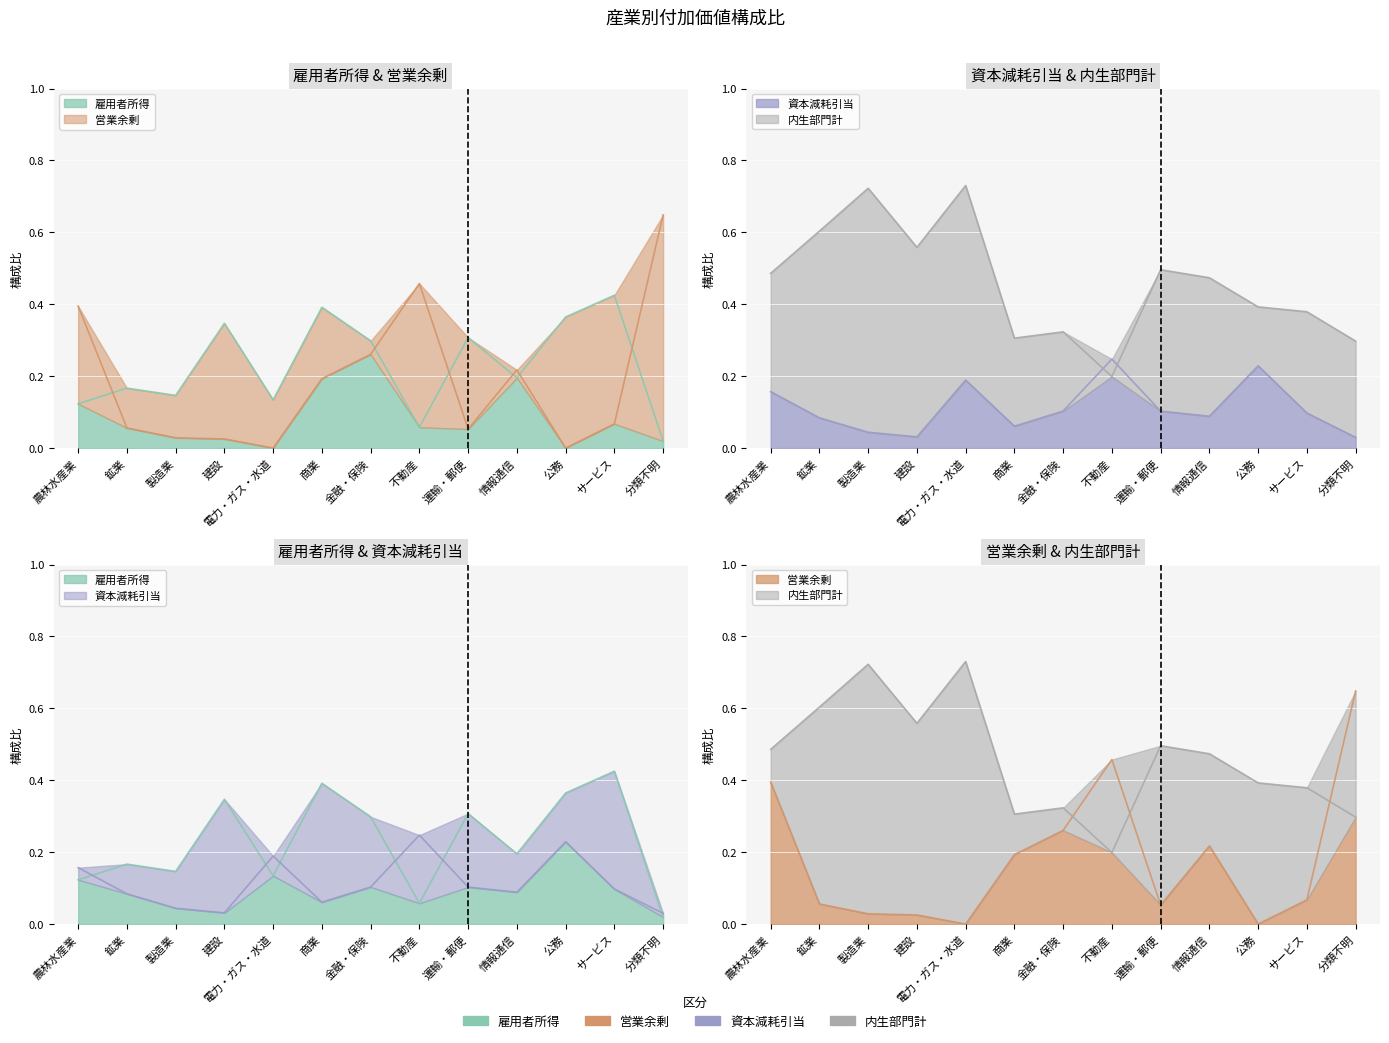

True or false: 資本減耗引当 and 営業余剰 intersect in this chart.

True